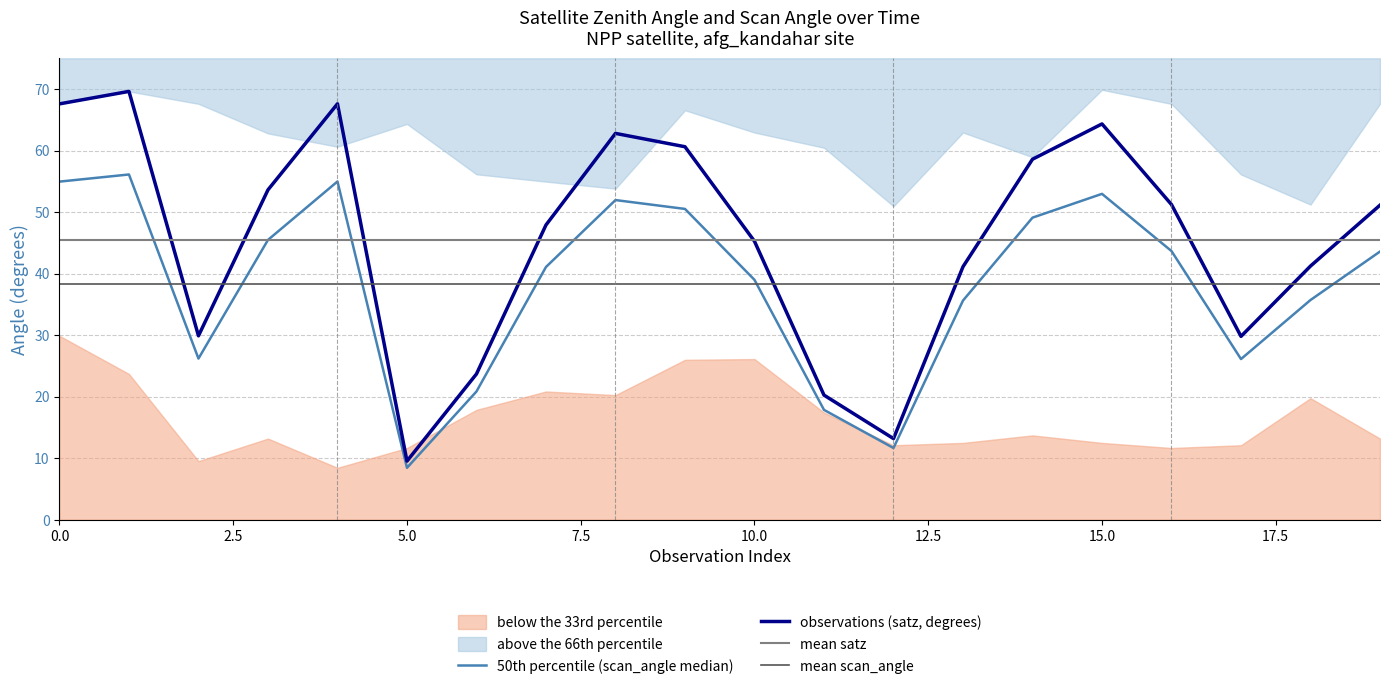

Rank the series at 8 from lowest to highest value.

scan_angle, satz